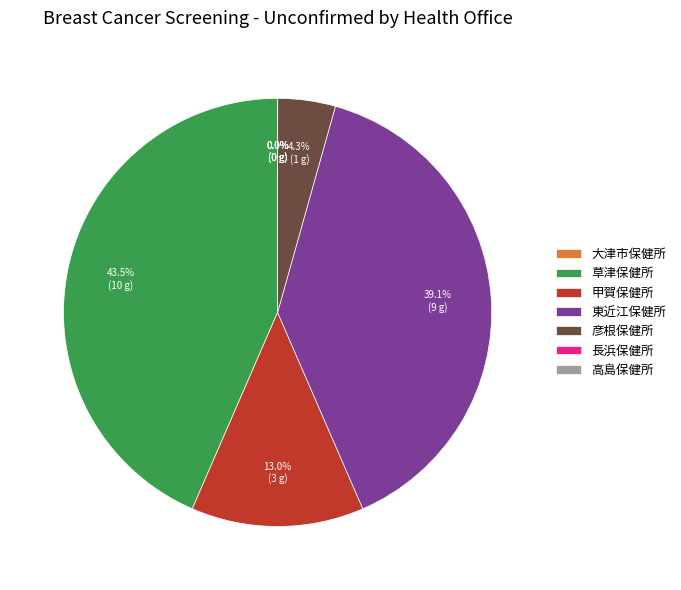

Does any single category account for the majority?

No